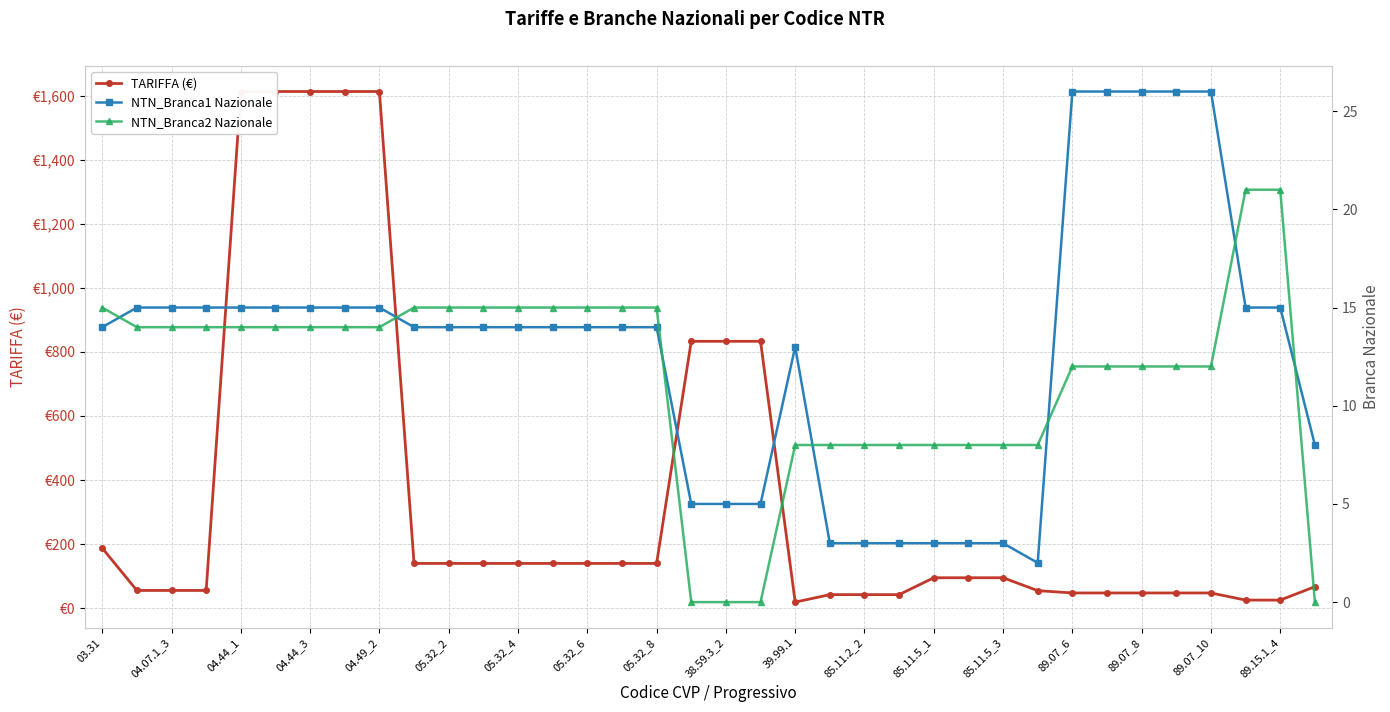

What is the value of the TARIFFA (€) point at the 3rd from the left?

55.2